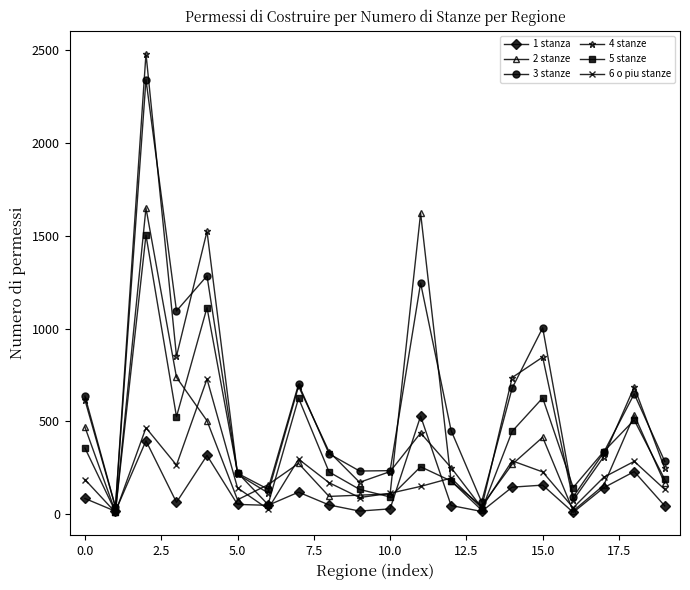

What is the sum of all 3 stanze values?

12039